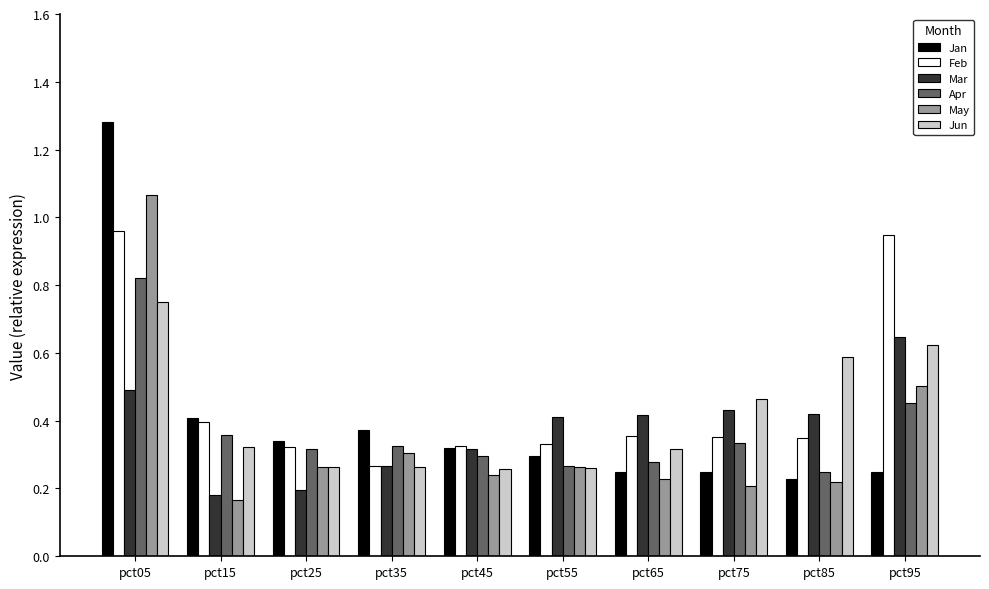

Is the value of Jan at pct55 greater than the value of Mar at pct95?

No